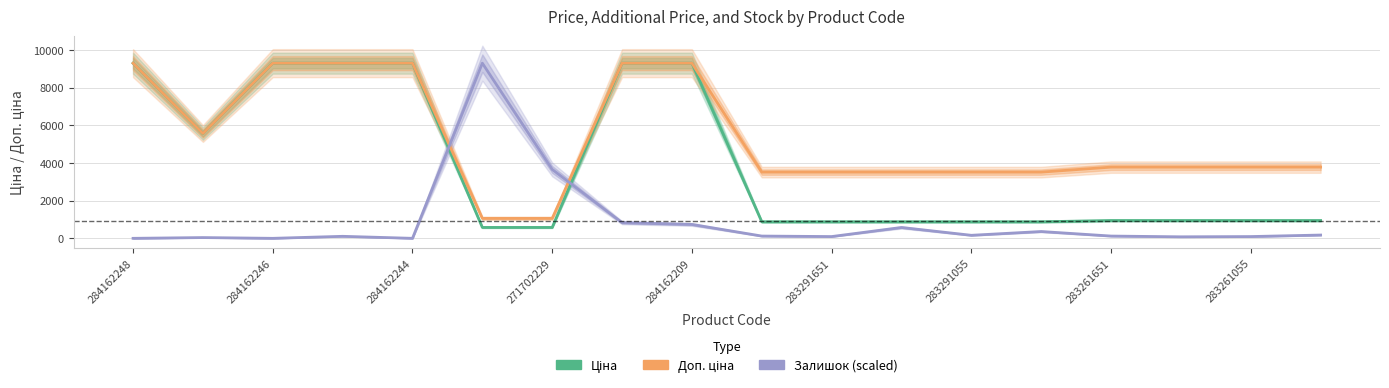

True or false: Доп. ціна and Ціна cross at least once.

False